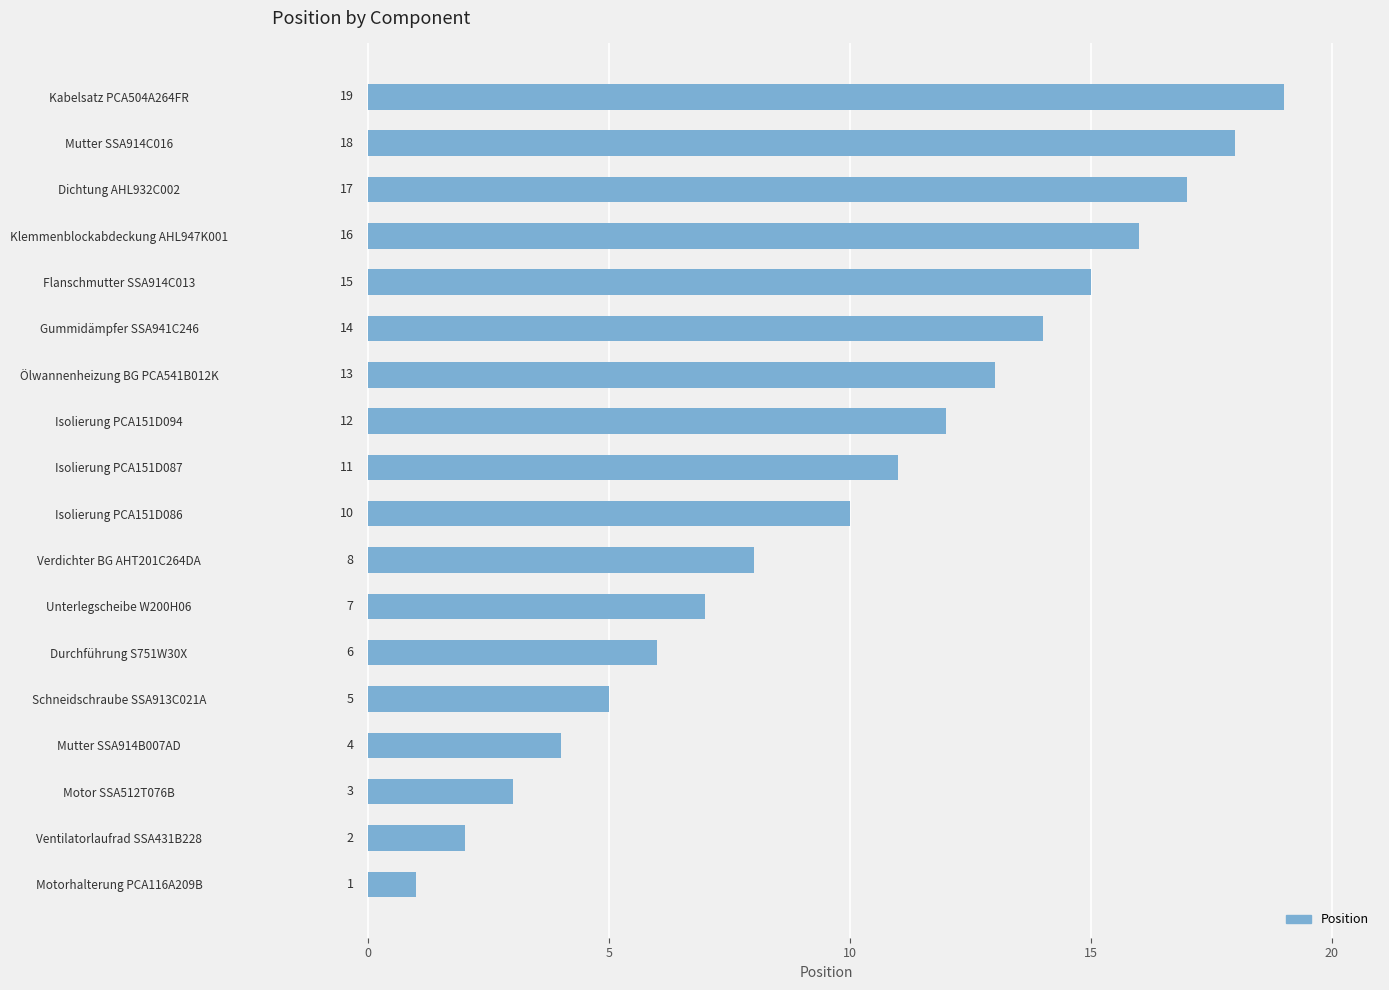

List the labels in order of value, largest first.

Kabelsatz PCA504A264FR, Mutter SSA914C016, Dichtung AHL932C002, Klemmenblockabdeckung AHL947K001, Flanschmutter SSA914C013, Gummidämpfer SSA941C246, Ölwannenheizung BG PCA541B012K, Isolierung PCA151D094, Isolierung PCA151D087, Isolierung PCA151D086, Verdichter BG AHT201C264DA, Unterlegscheibe W200H06, Durchführung S751W30X, Schneidschraube SSA913C021A, Mutter SSA914B007AD, Motor SSA512T076B, Ventilatorlaufrad SSA431B228, Motorhalterung PCA116A209B